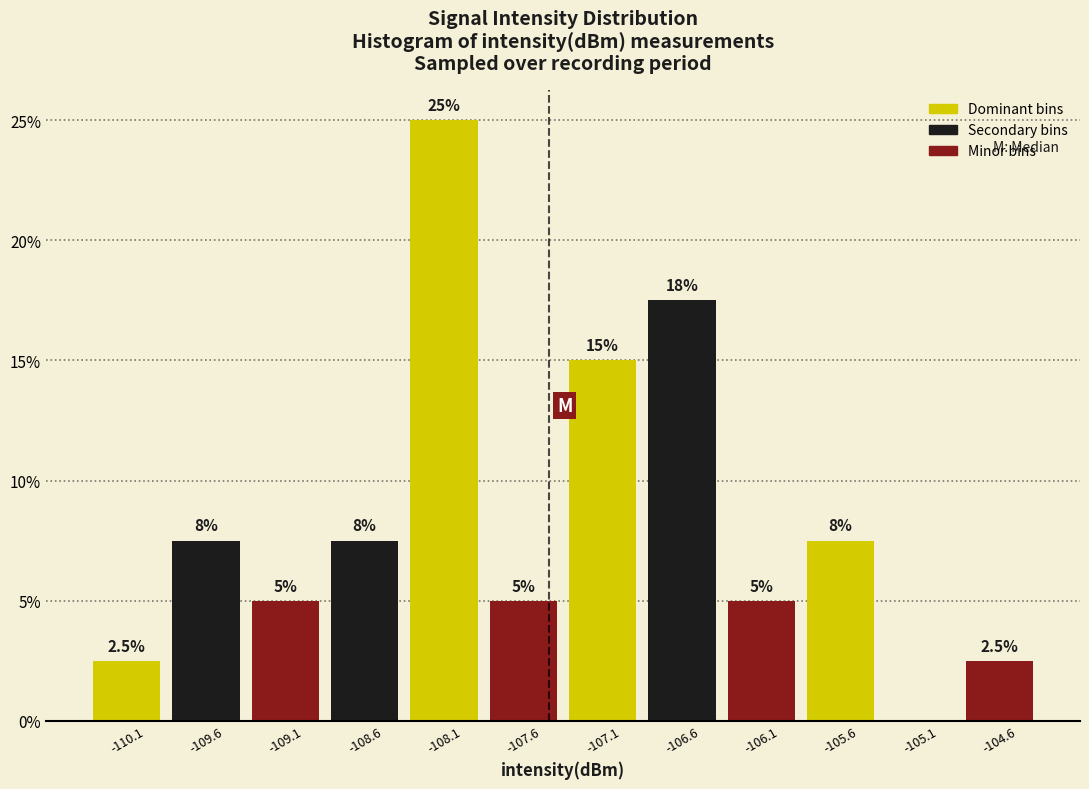

Over which range of the x-axis is the bar tallest?

-108.4 to -107.9